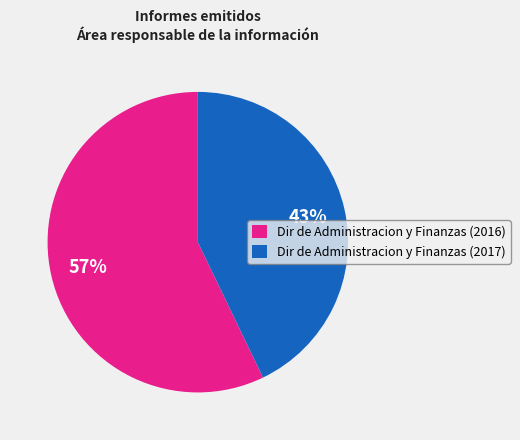

The Dir de Administracion y Finanzas (2016) slice represents 57% of the pie. True or false?

True